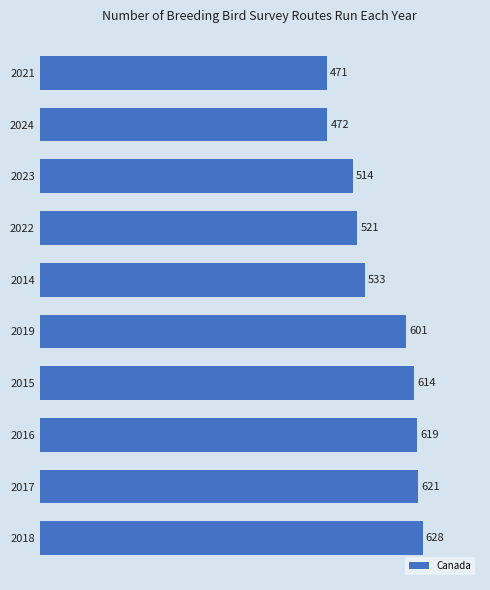

The value at 2014 is 533. True or false?

True